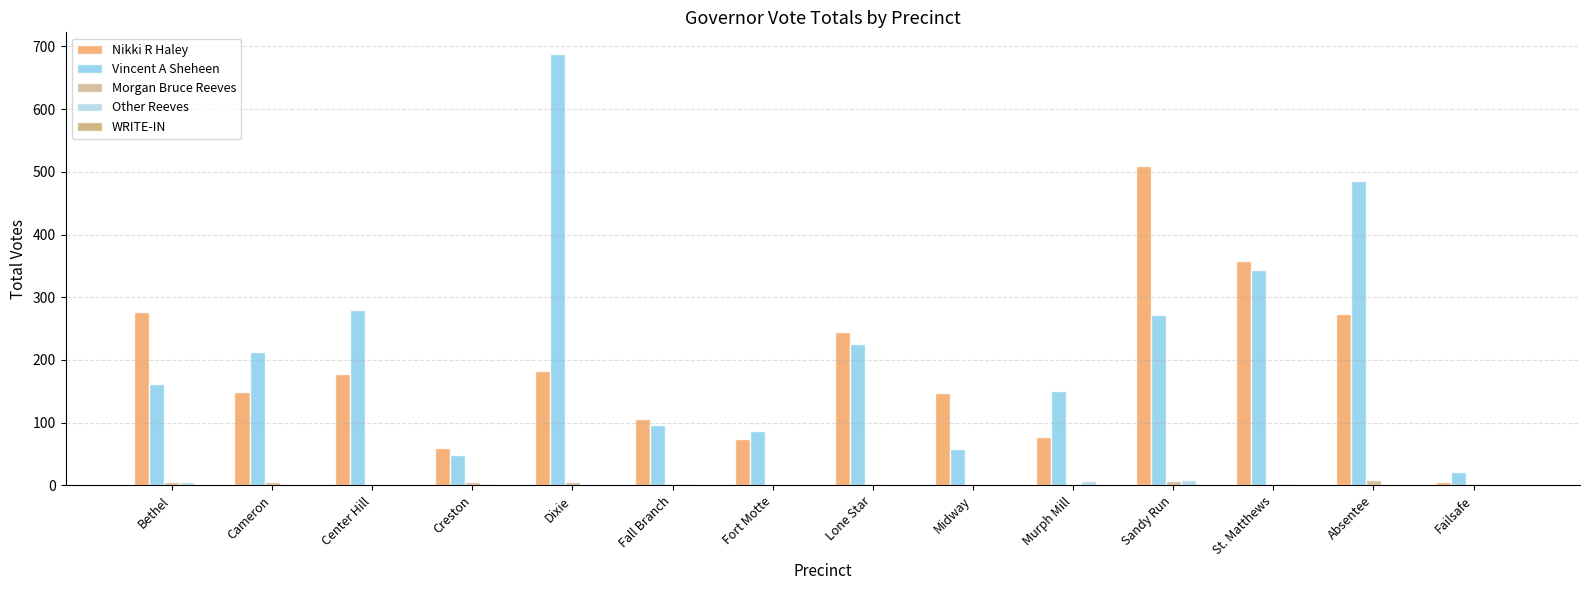

What is the sum of the Nikki R Haley values at Center Hill and Lone Star?

422